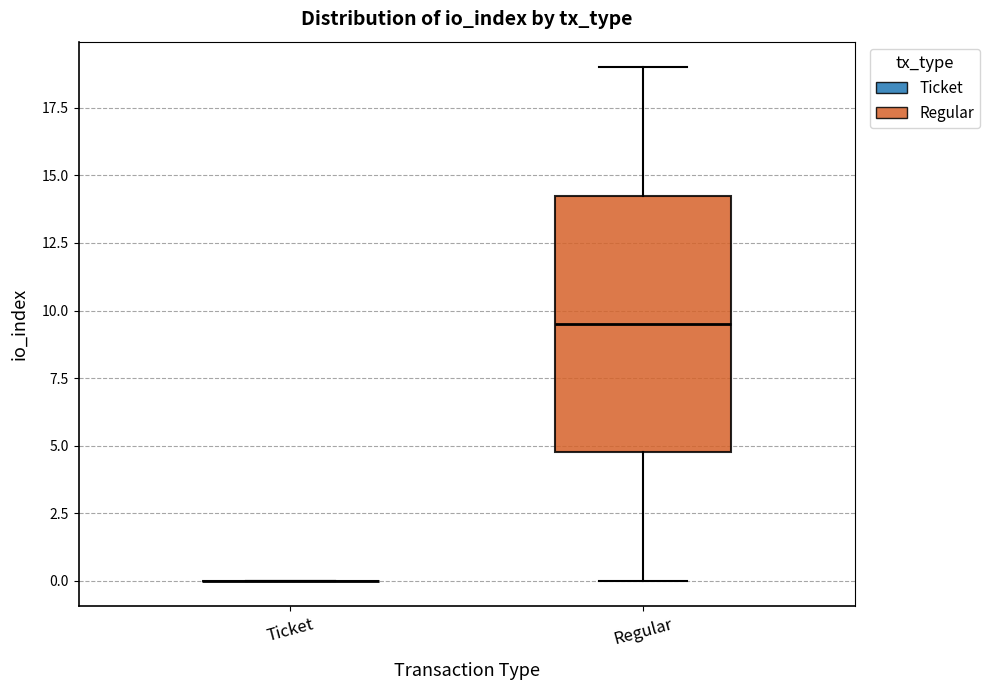

Comparing the boxes themselves (not the whiskers), which one is the tallest?

Regular